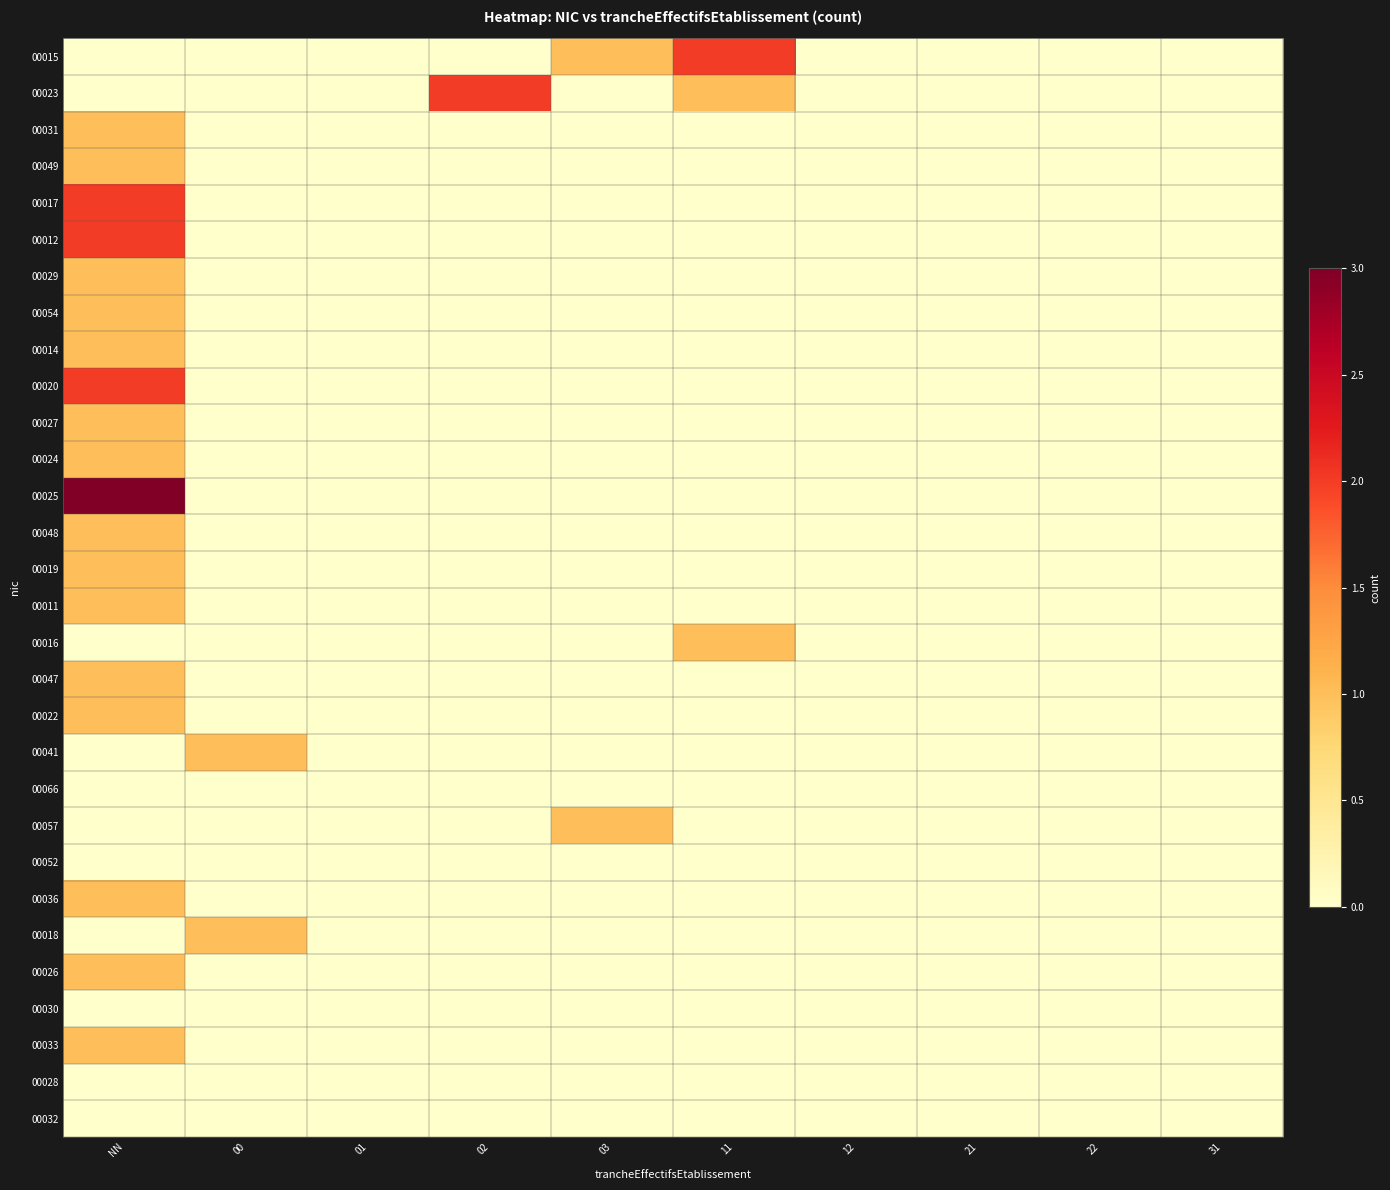

What is the maximum value shown in the chart?

3